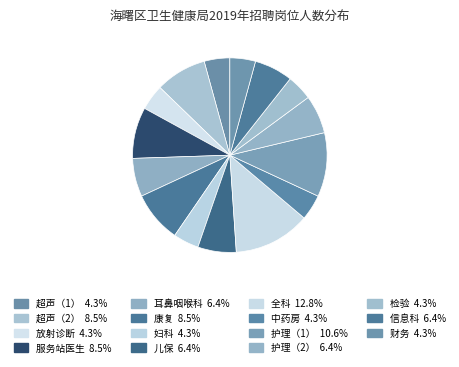

Count the number of slices in the pie.

15